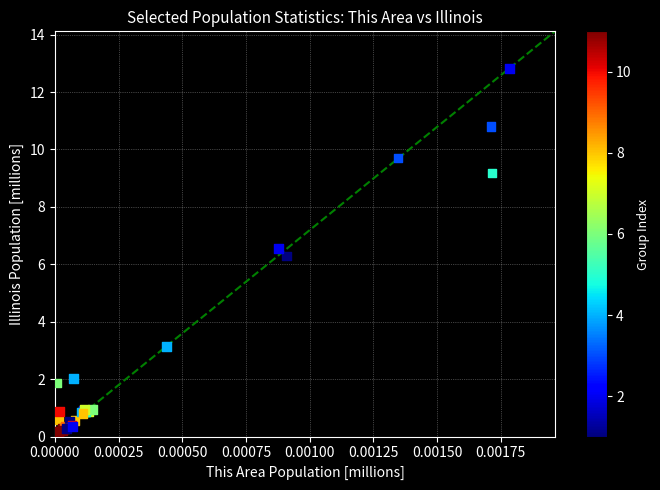

What Y value in the scatter plot is closest to 6?

6.3